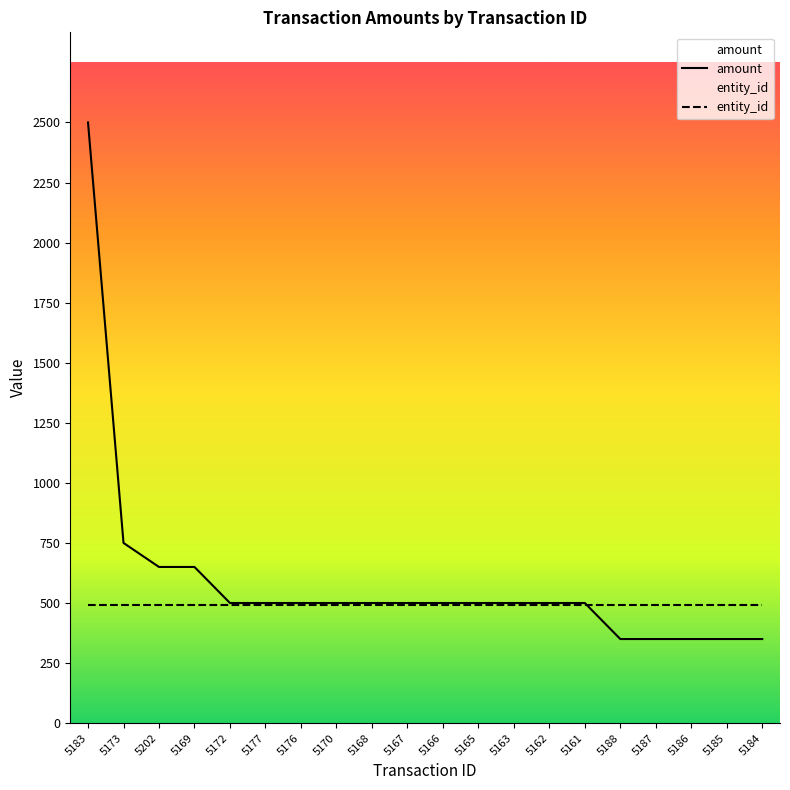

At which category is the sum across all series the highest?

5183